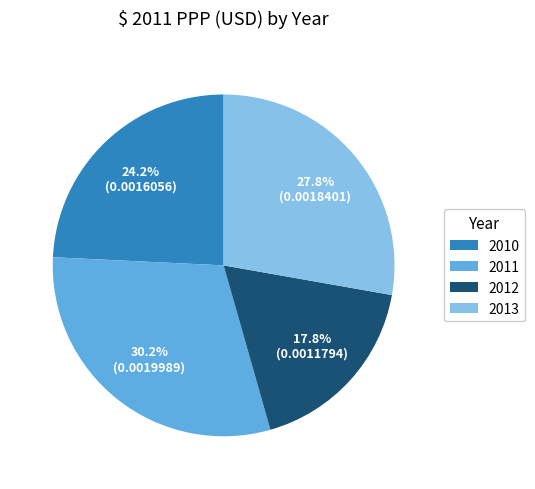

How many segments does this pie chart have?

4